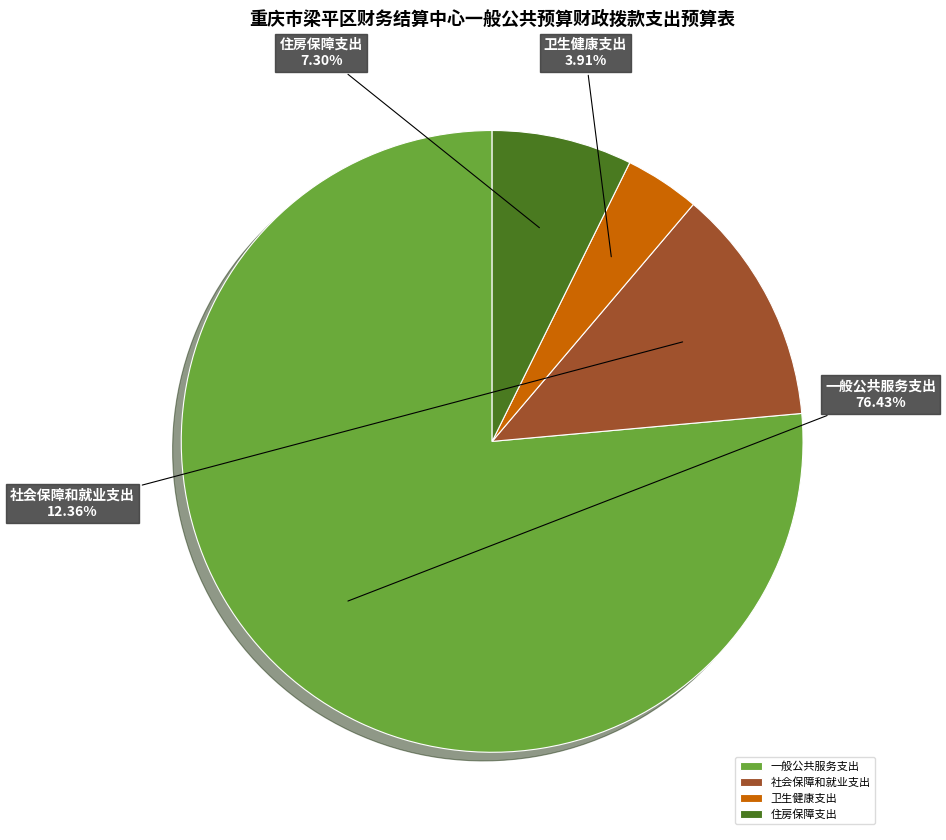

To the nearest percent, what is the combined percentage of 卫生健康支出 and 住房保障支出?

11%